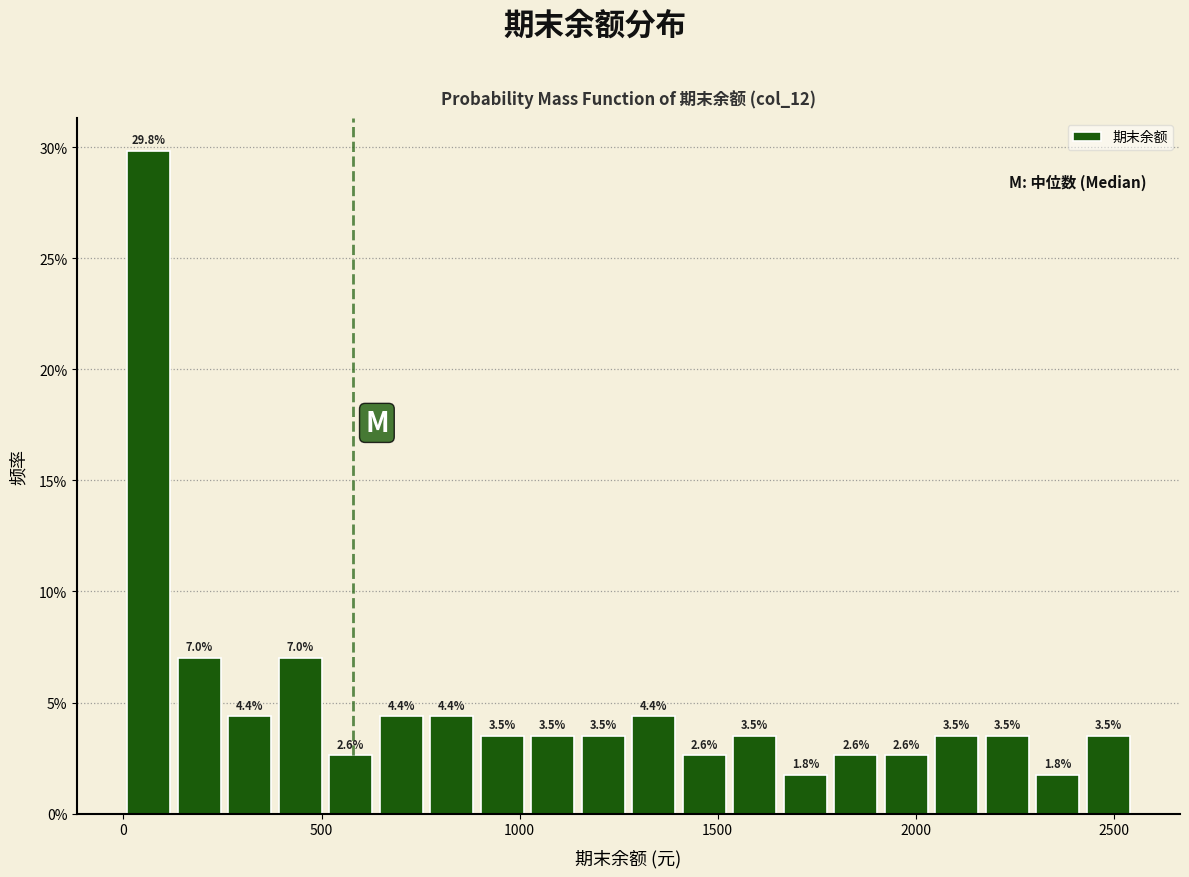

Around what value on the x-axis is the tallest bar? Give the approximate position of its centre, as read against the axis.

50